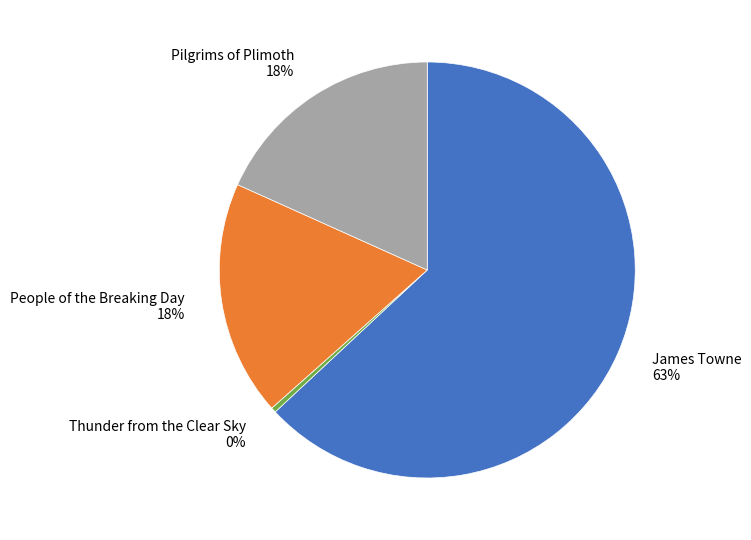

To the nearest percent, what is the difference between the Pilgrims of Plimoth and Thunder from the Clear Sky slice percentages?

18%